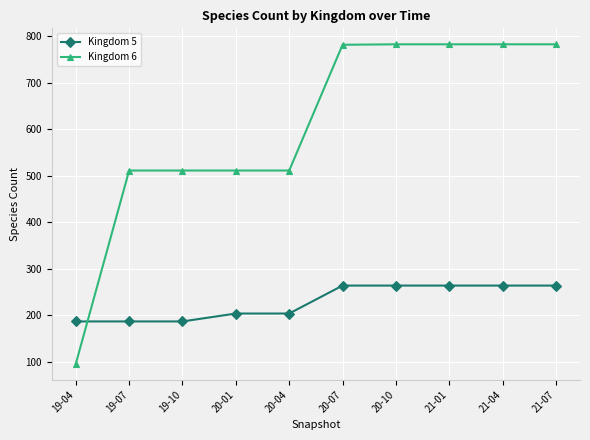

How many times do Kingdom 6 and Kingdom 5 cross each other?

1